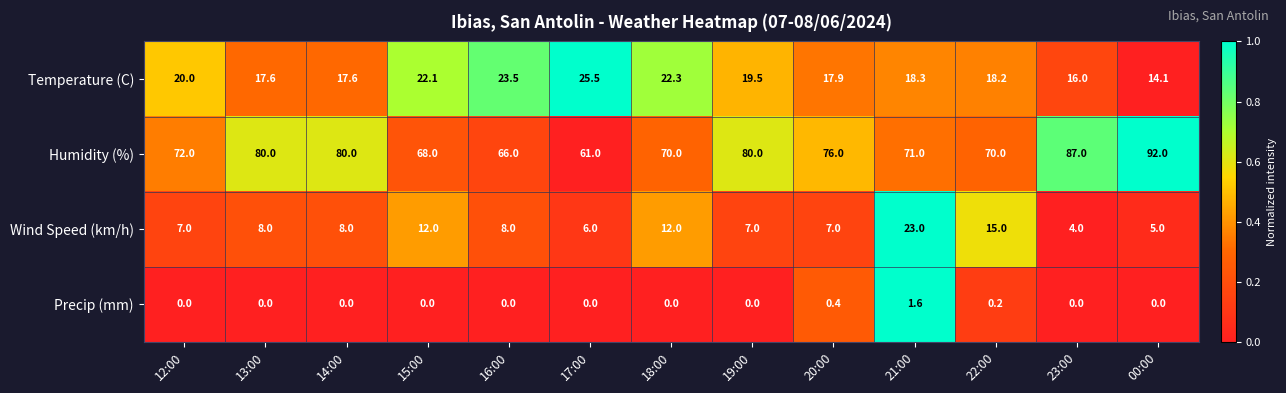

At which label does Humidity (%) reach its minimum?

17:00